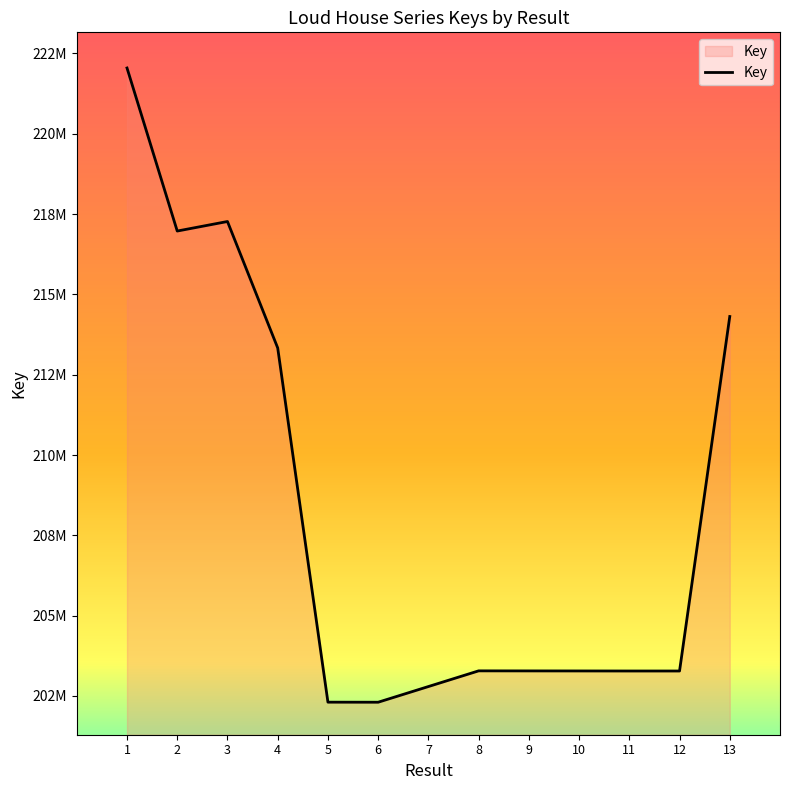

Does the chart have visible grid lines?

No